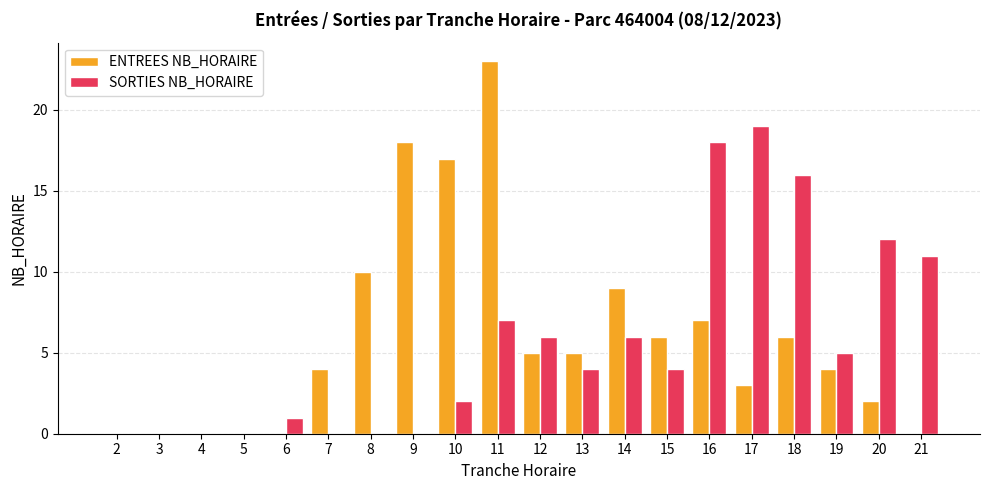

What is the sum of all SORTIES NB_HORAIRE values?

111